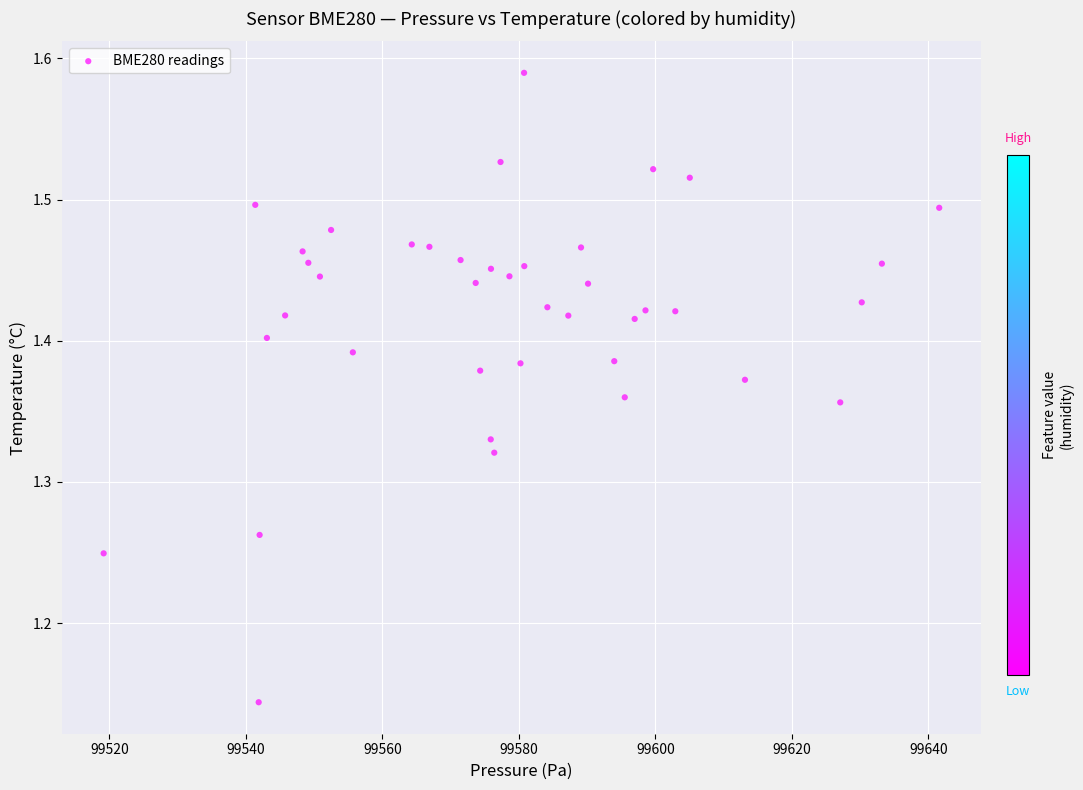

What is the range of X values (max minus min)?

122.5